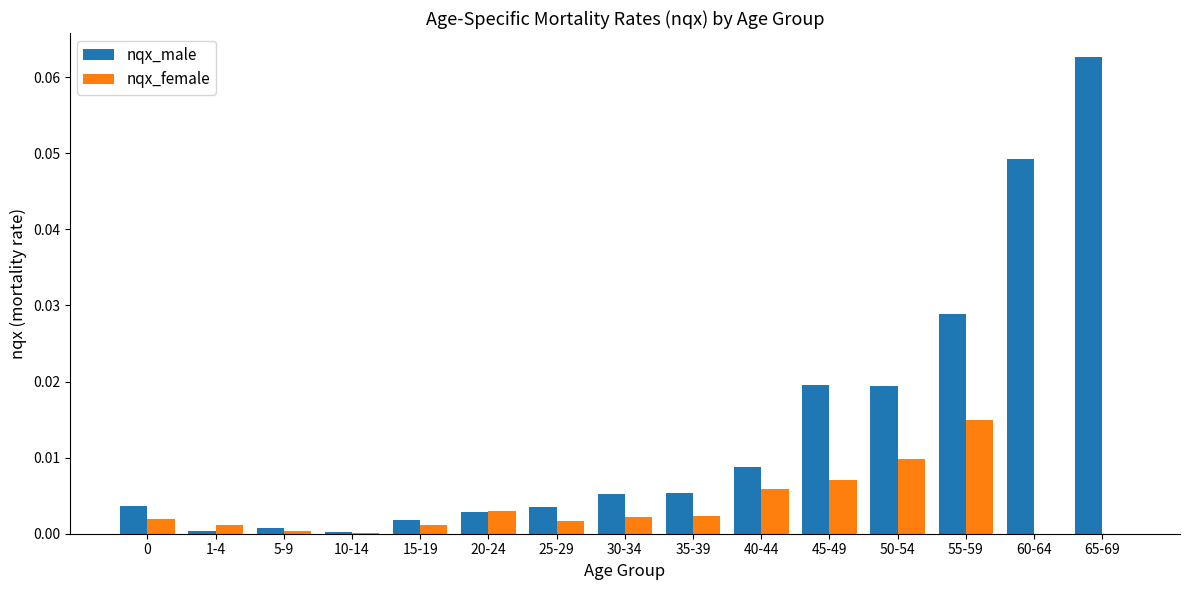

The value of nqx_female at 65-69 is 0.0. True or false?

True